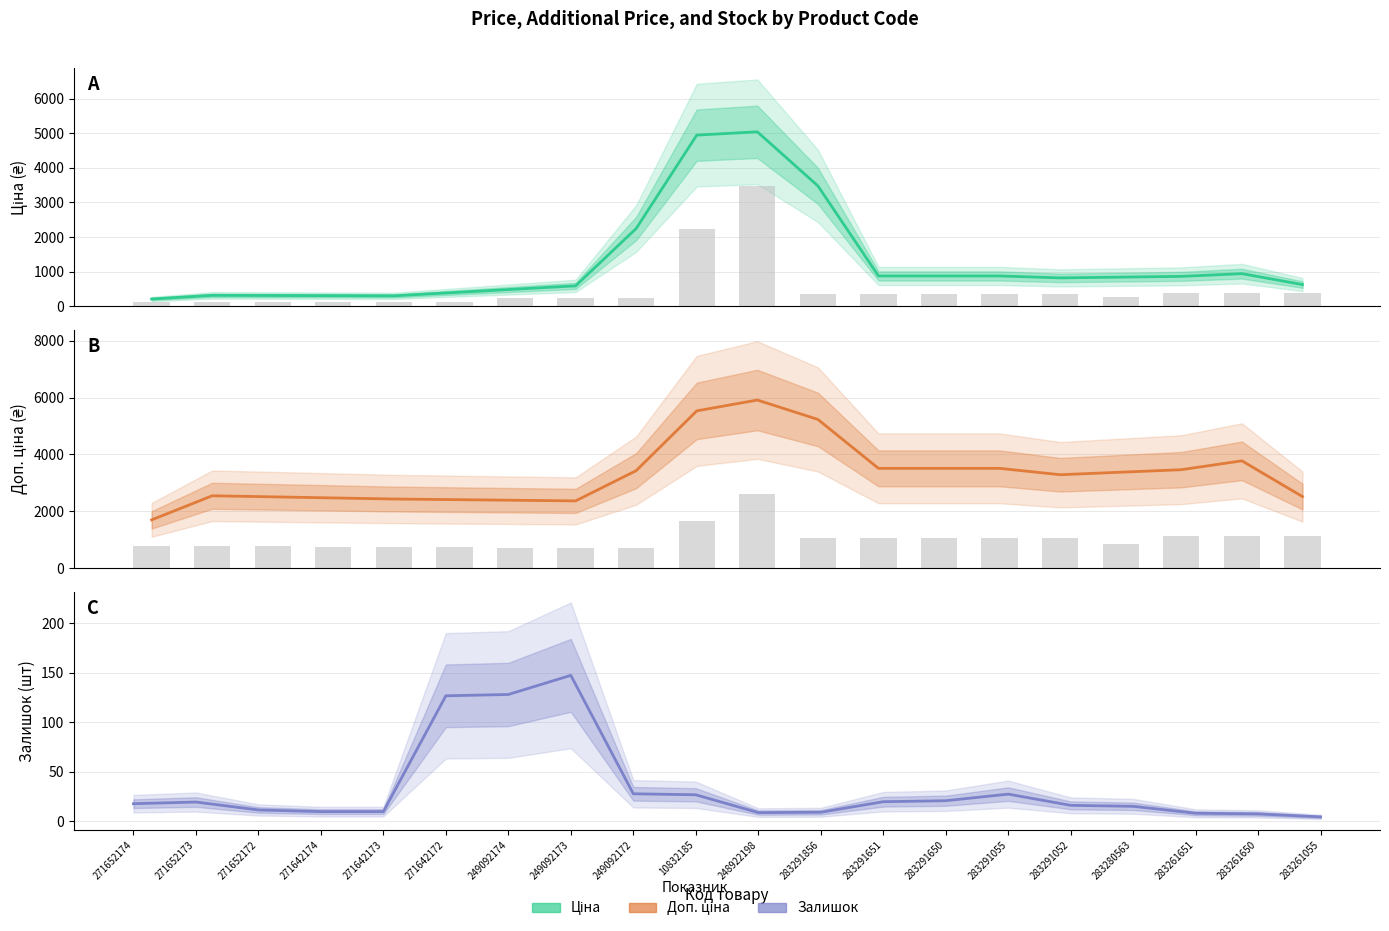

What value does the Ціна series have at 283291052?

822.0